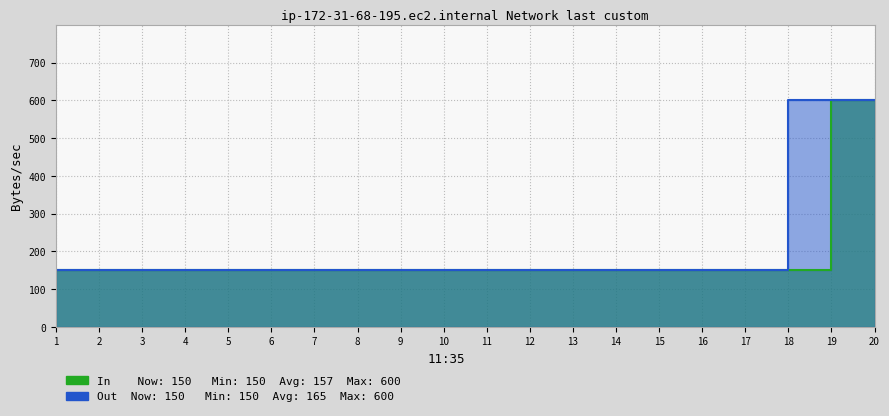

What is the greatest value displayed?

600